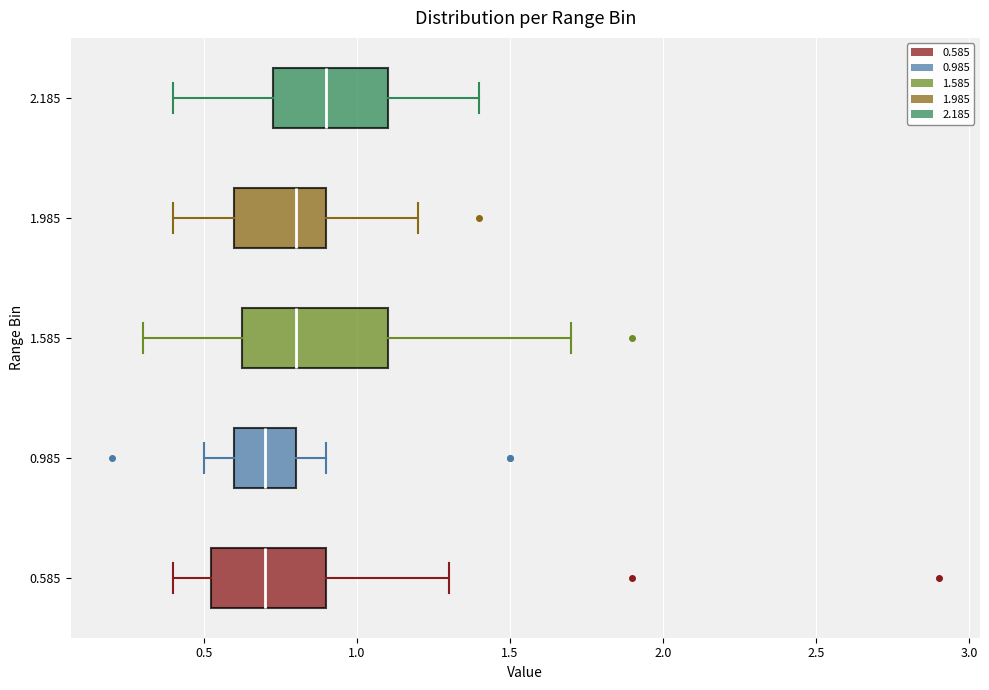

Which box is the widest, from its left edge to its right edge?

1.585